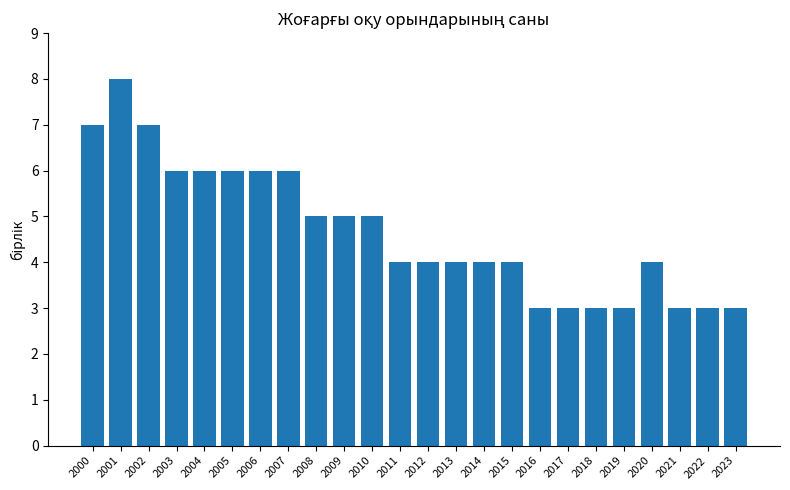

What is the maximum value shown in the chart?

8